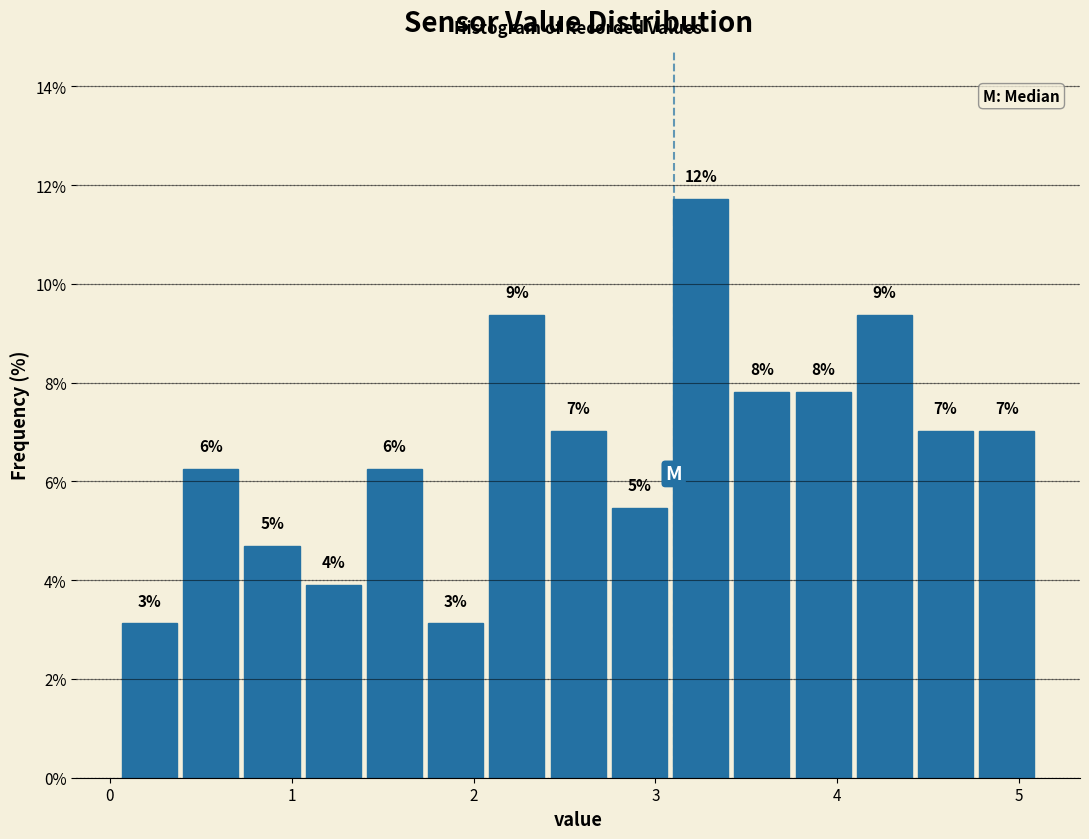

Read against the x-axis, roughly where is the centre of the tallest bar?

3.2